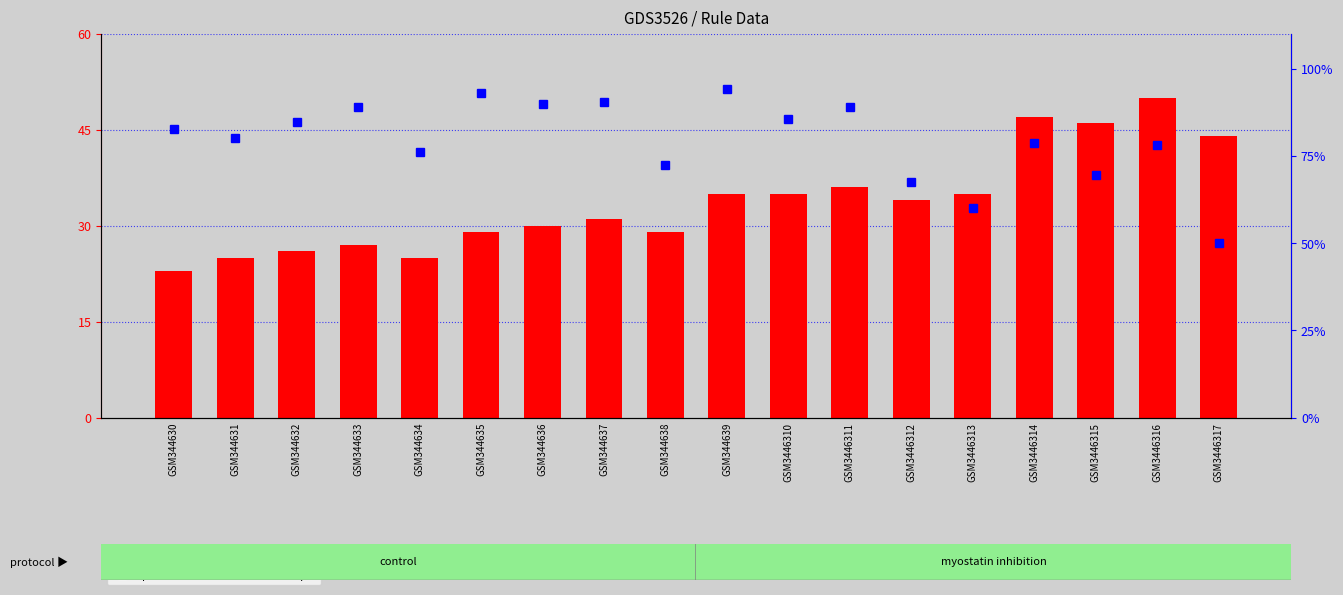

What is the difference between the highest and lowest values at GSM344630?

59.6